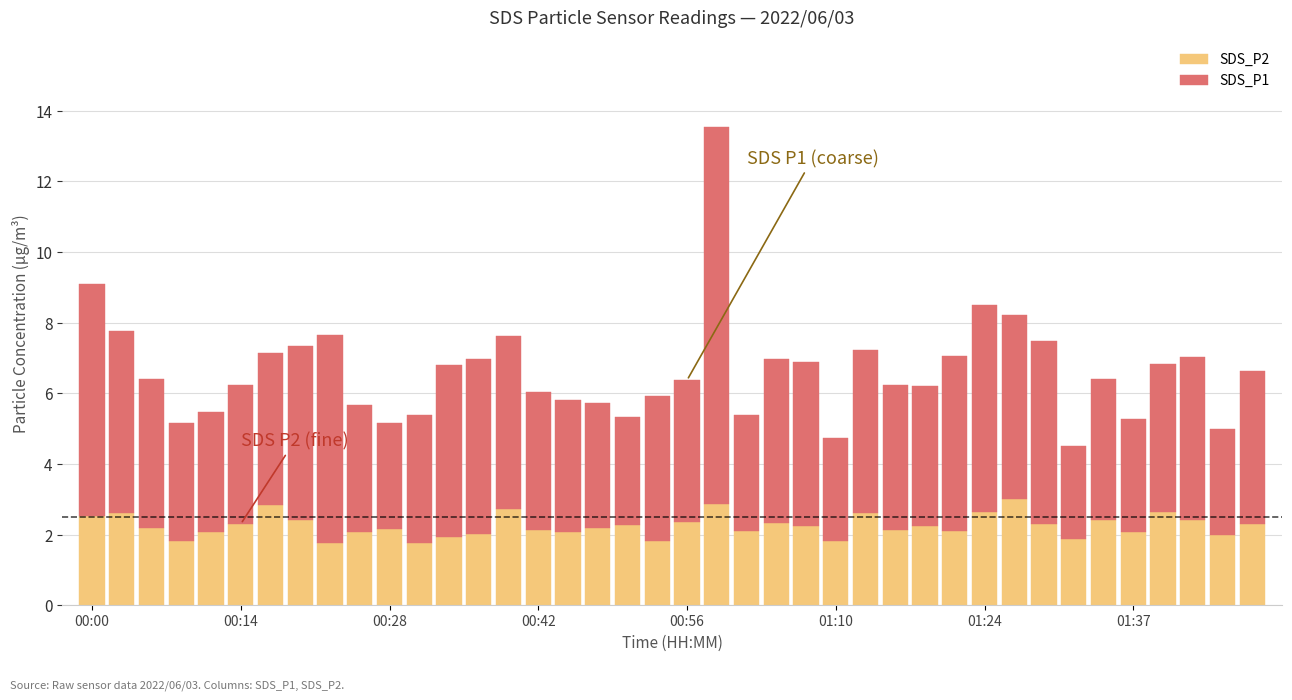

What is the difference between the second highest and second lowest values in the SDS_P2 series?

1.1